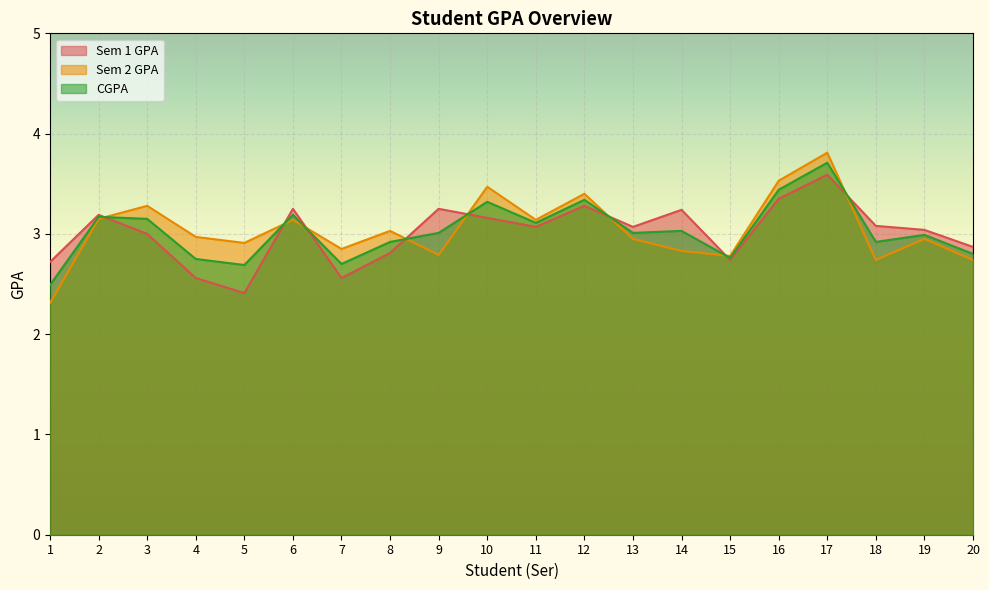

The value of Sem 2 GPA at 19 is 3.9. True or false?

False